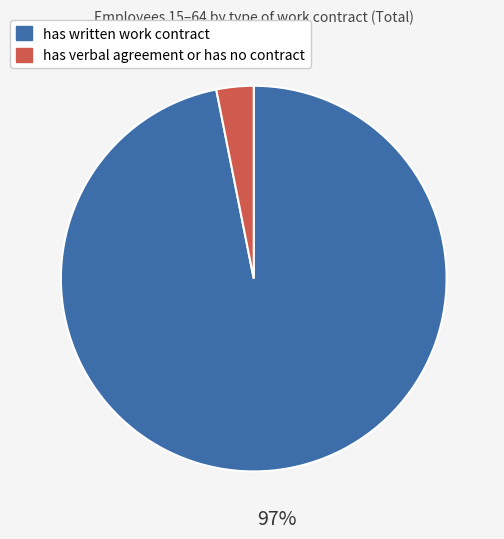

Is there any slice that represents more than half of the pie?

Yes